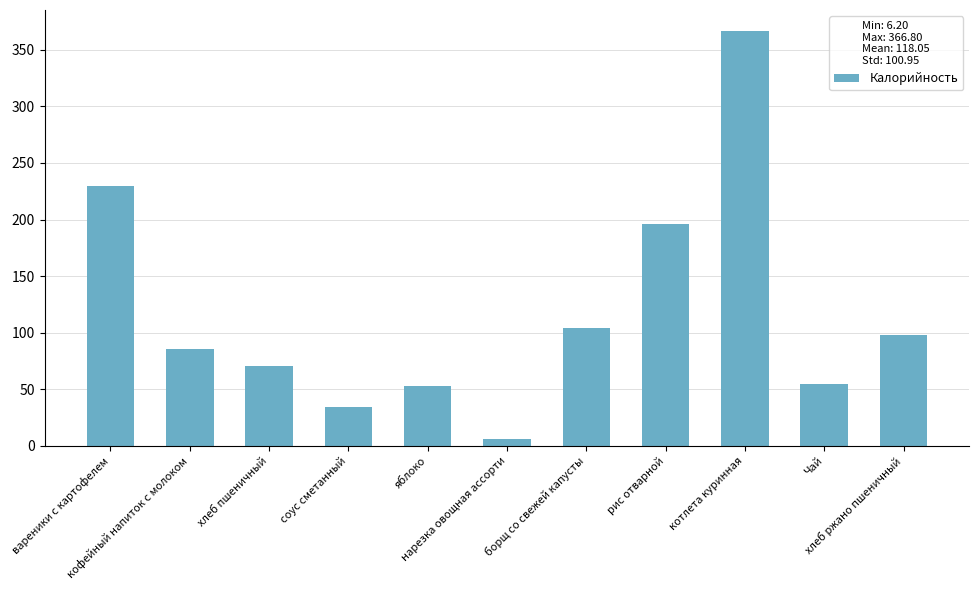

Which label corresponds to the largest value in the chart?

котлета куринная